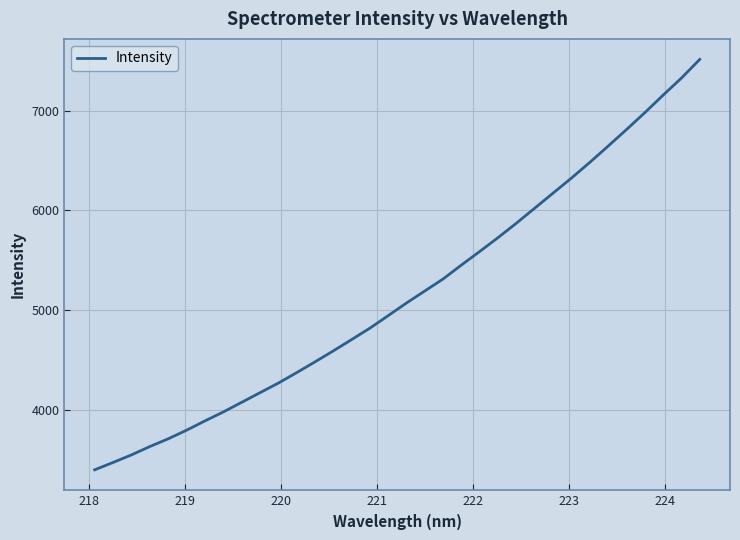

What is the minimum value shown in the chart?

3398.2